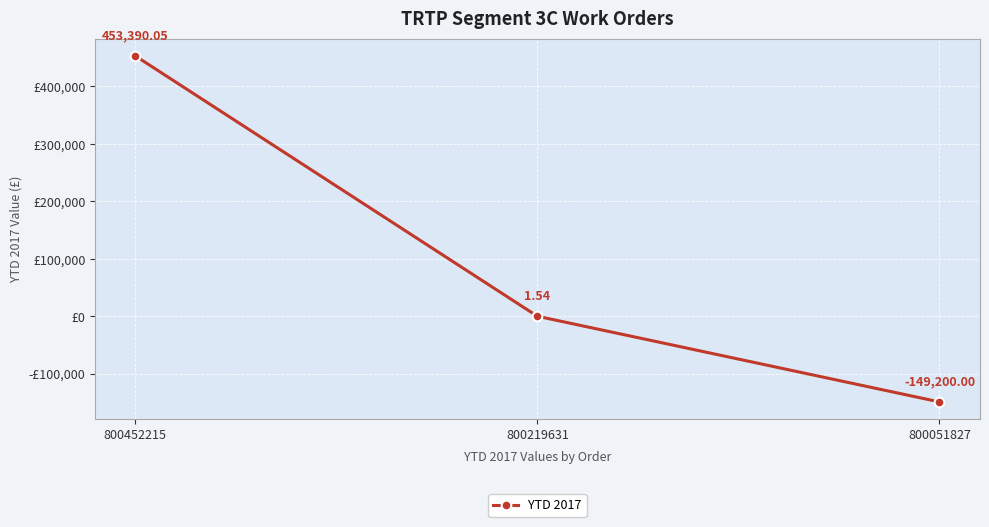

Reading left to right, transcribe all the data shown in this chart.

453390.0	1.5	-149200.0